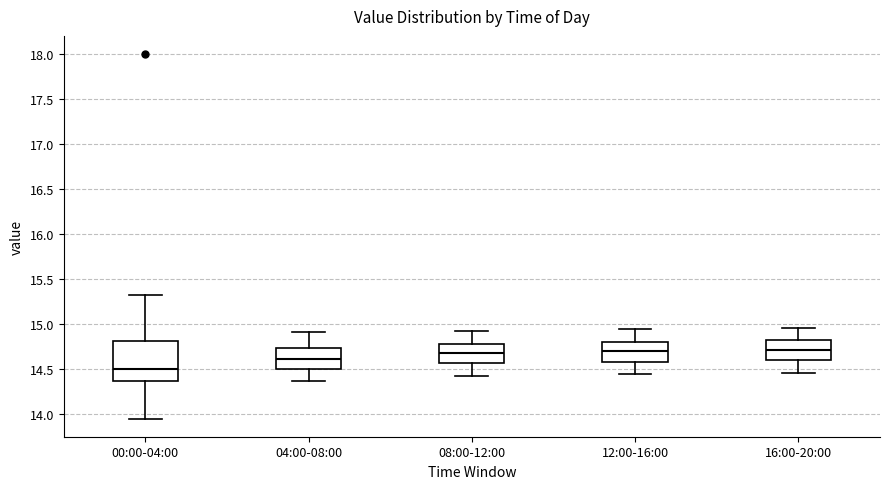

Where does the upper whisker of the box for 12:00-16:00 end on the y-axis? The values are not printed on the chart, so give them approximately, as read against the axis.

14.95